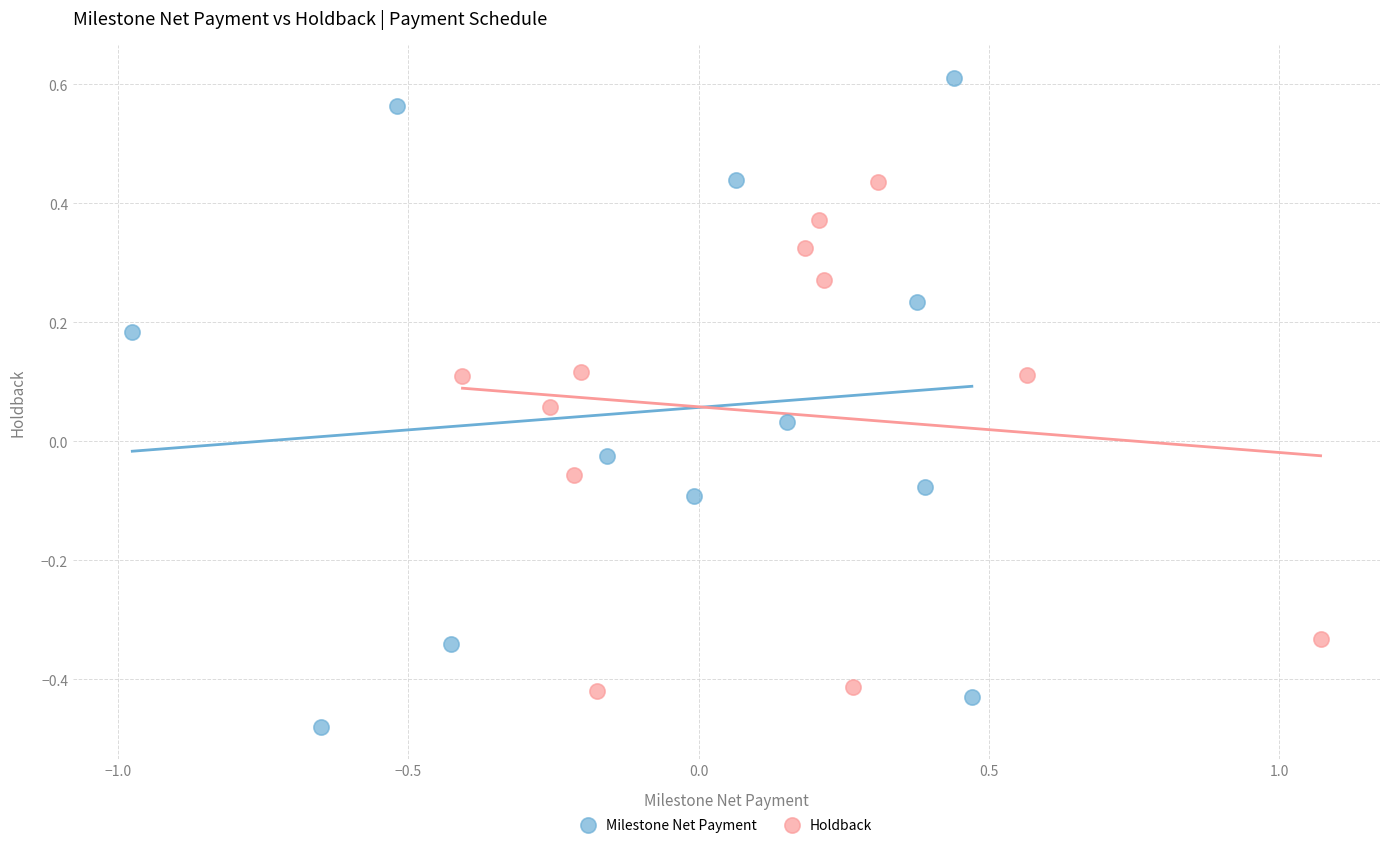

Which series contains the lowest Y value?

Milestone Net Payment